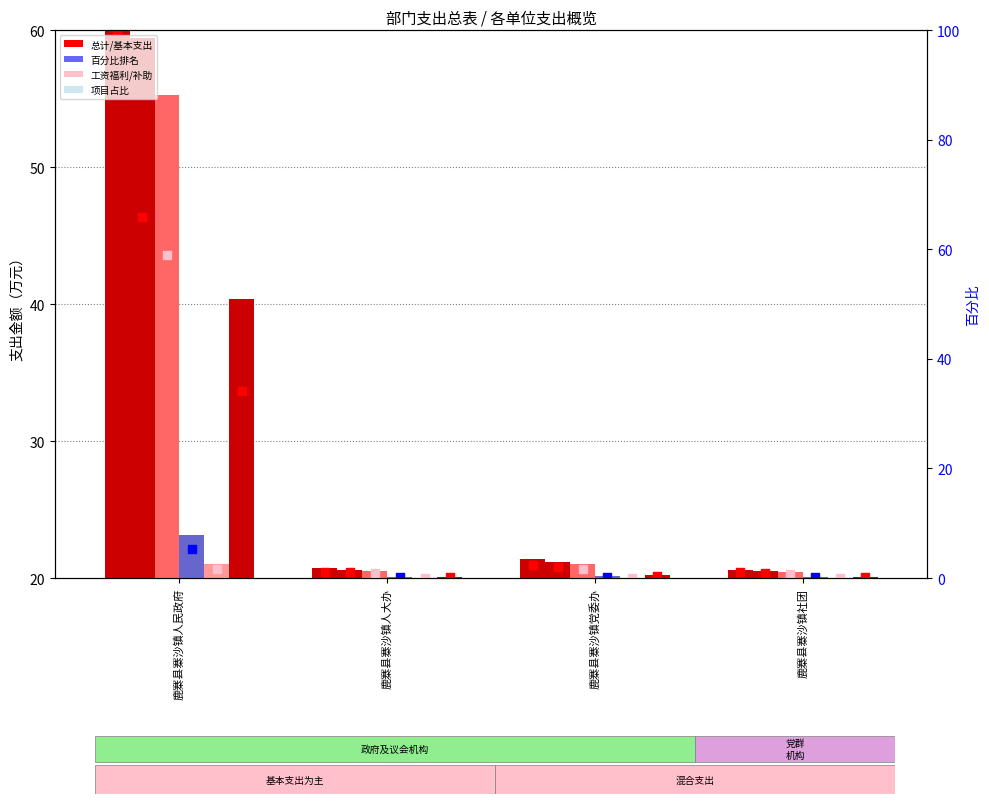

What is the total value across all series at 鹿寨县寨沙镇人大办?

122.0